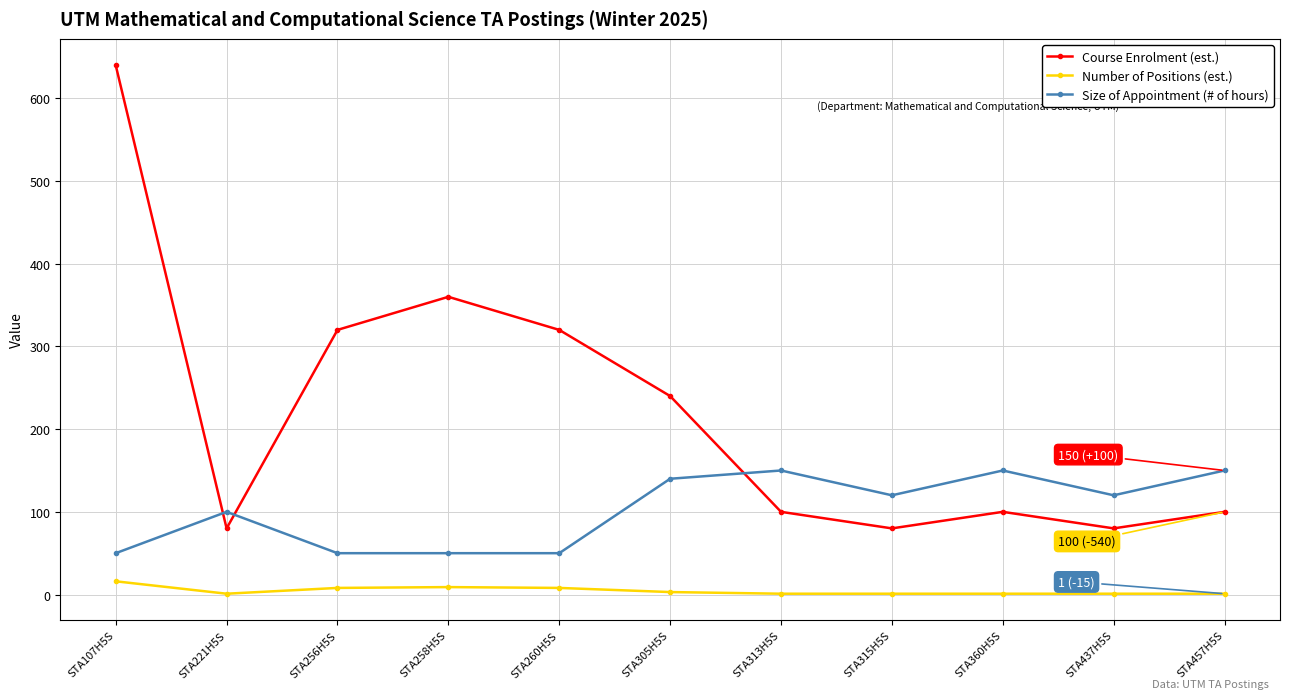

What value does the Size of Appointment (# of hours) series have at STA107H5S?

50